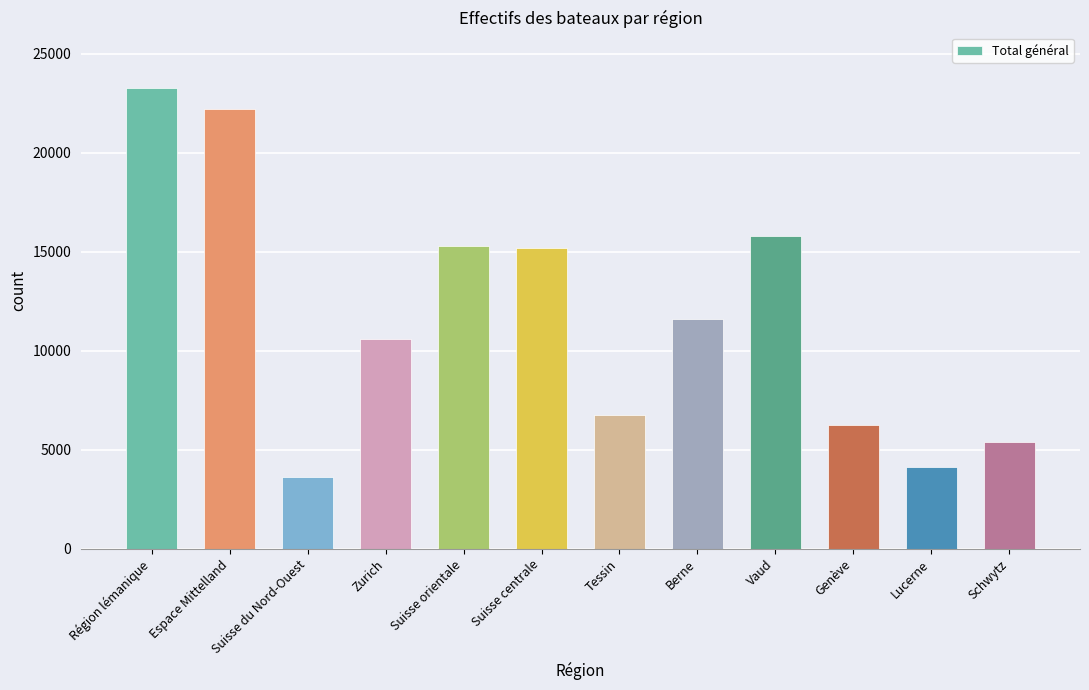

How many series are shown in this chart?

1